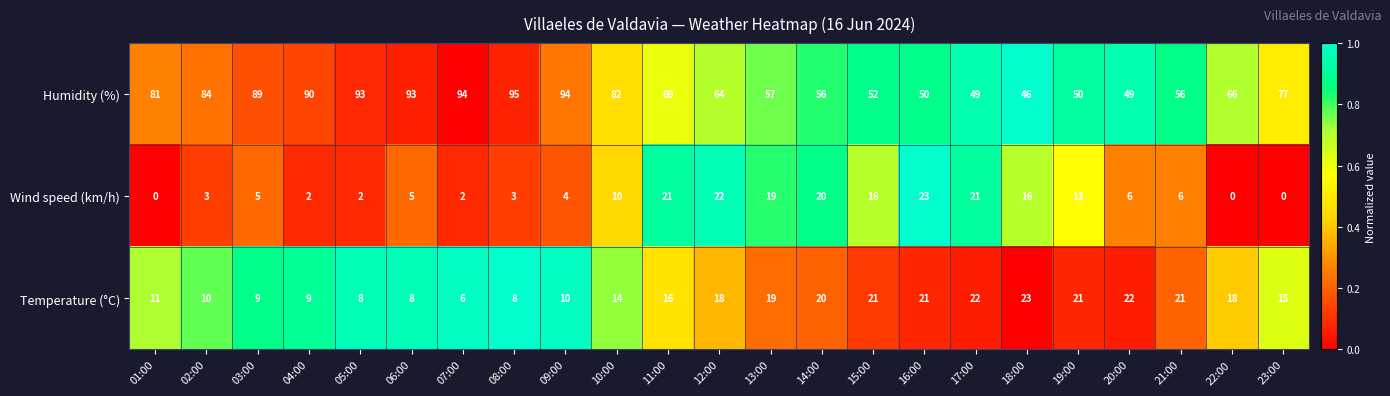

What is the greatest value displayed?

95